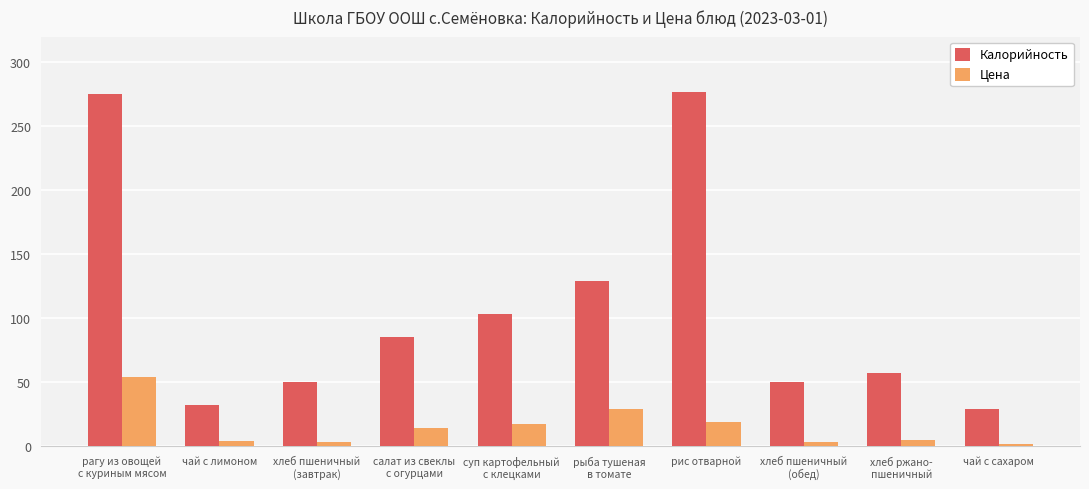

Which series has the largest range (max minus min)?

Калорийность